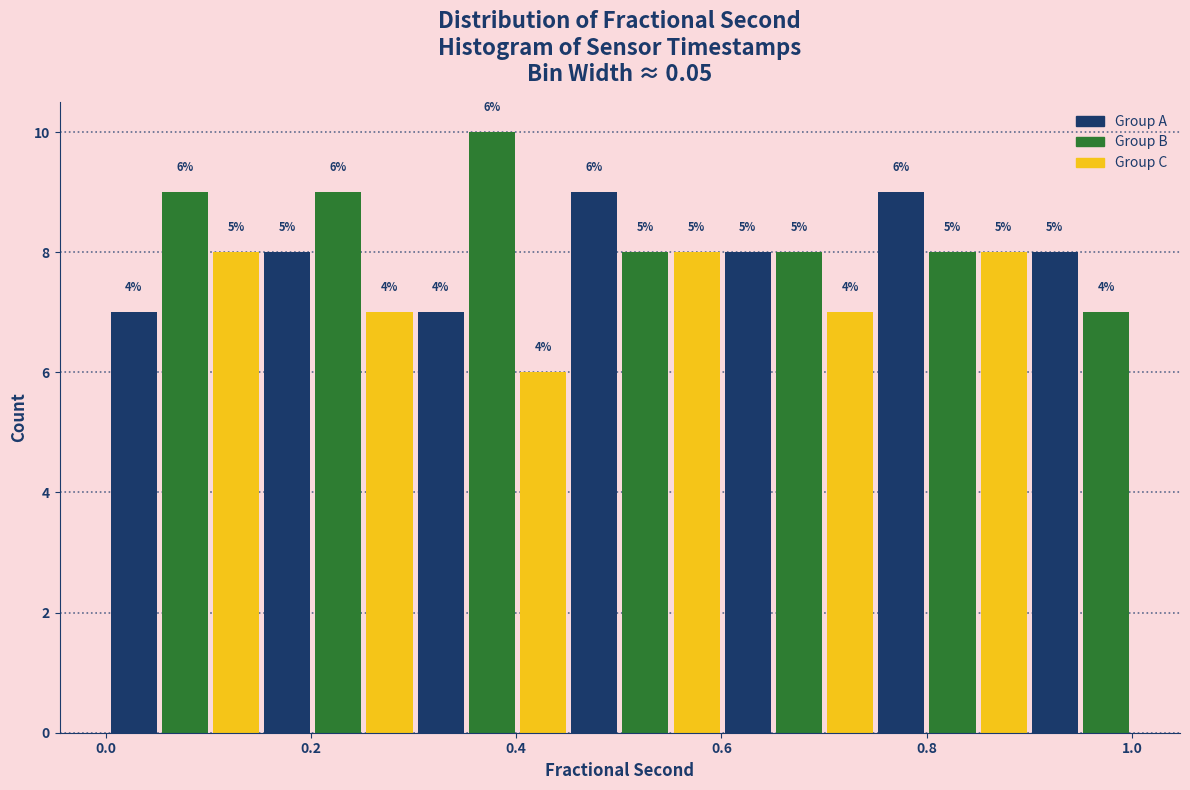

Read against the x-axis, roughly where is the centre of the tallest bar?

0.38